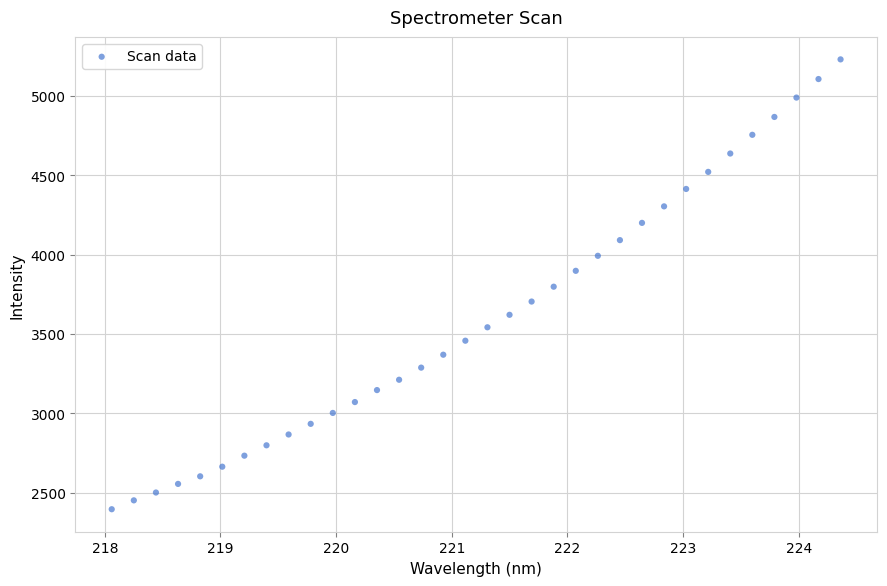

What is the range of X values (max minus min)?

6.3